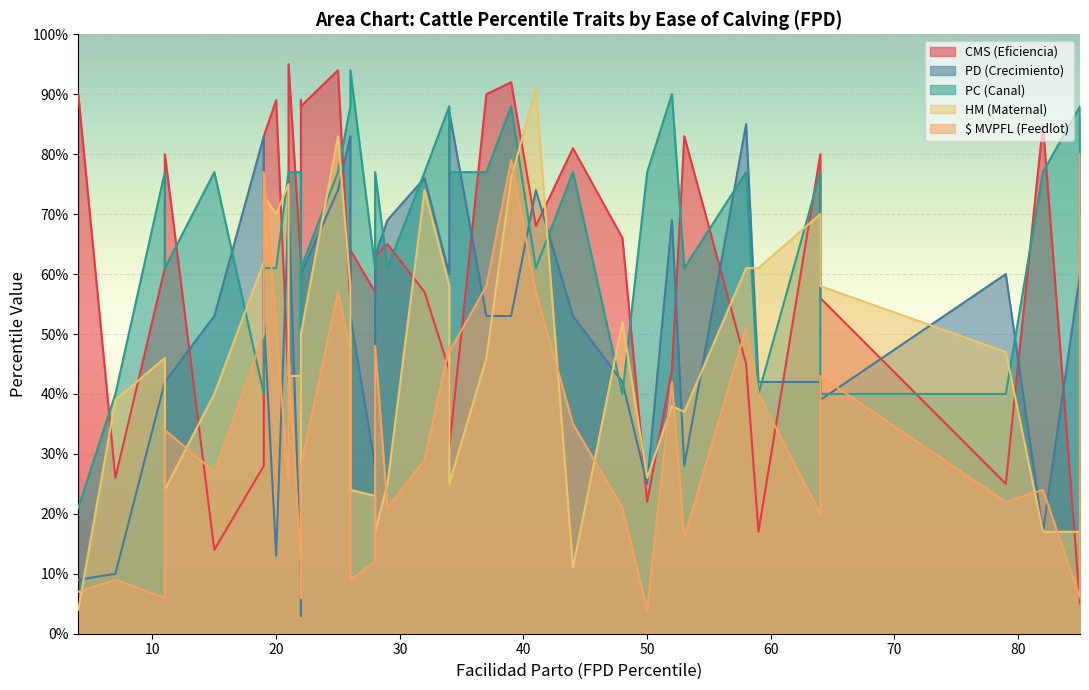

What is the difference between the highest and lowest values at FPD=28?

60